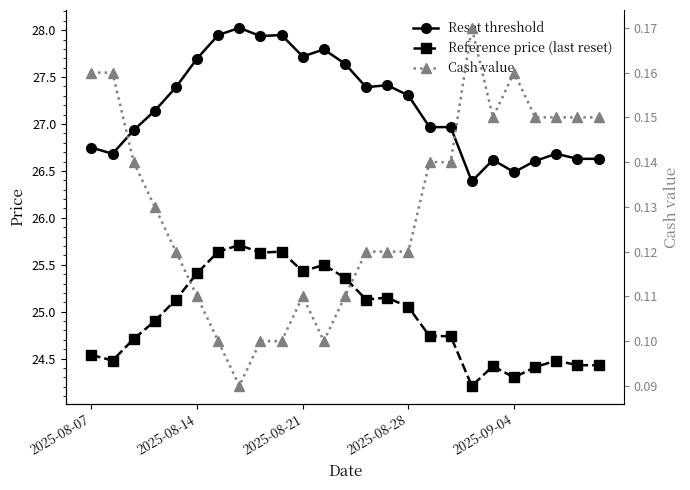

The value of Cash value at 2025-08-21 is 0.1. True or false?

False